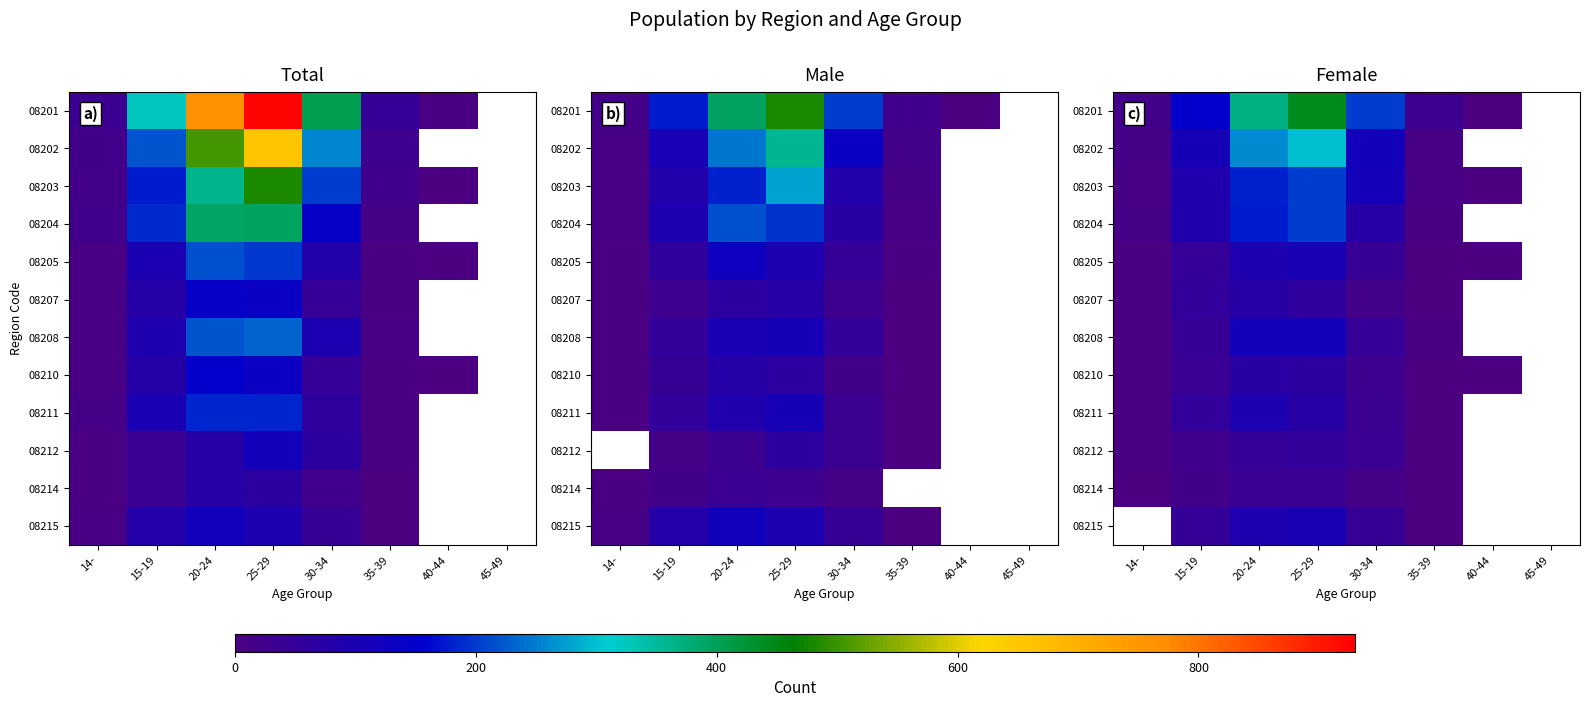

True or false: 08207 has a value of 4.0 at 14-.

True